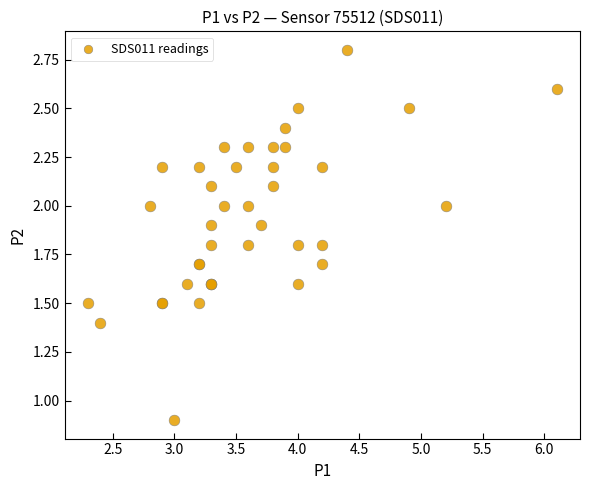

What Y value in the scatter plot is closest to 1?

0.9